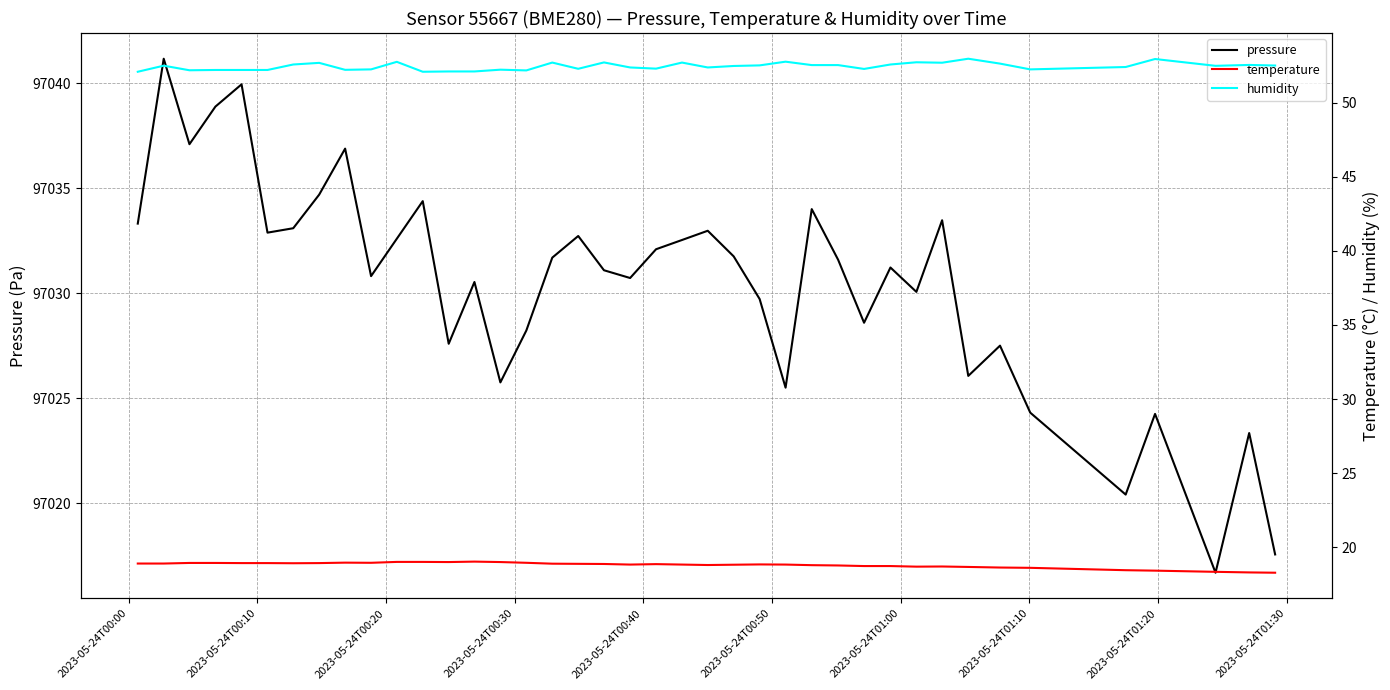

What is the lowest value of the pressure series?

97016.7